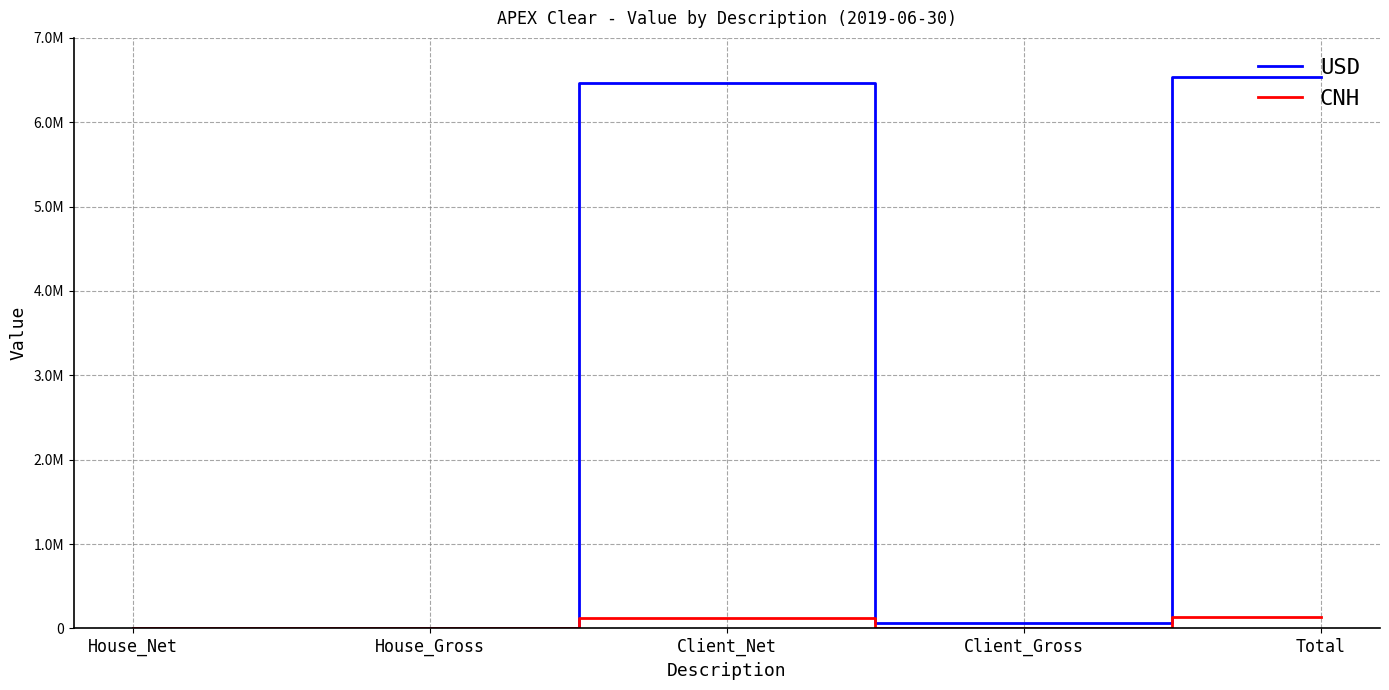

Rank the categories by USD value from highest to lowest.

Total, Client_Net, Client_Gross, House_Net, House_Gross